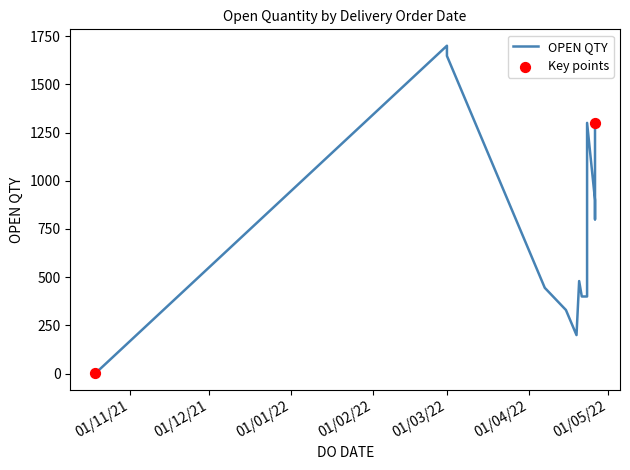

Between 23/04/2022 and 23/04/2022, which is larger?

23/04/2022